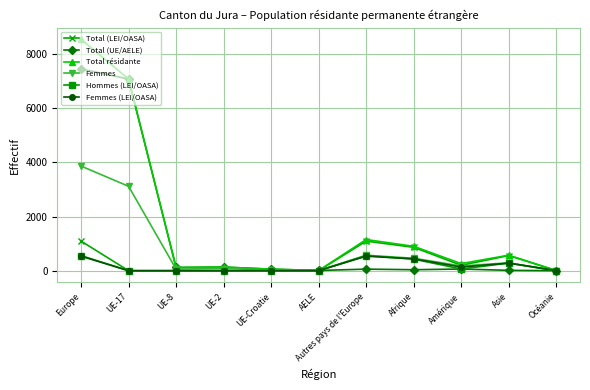

True or false: Femmes (LEI/OASA) has more than 1 points higher than both neighbors.

True